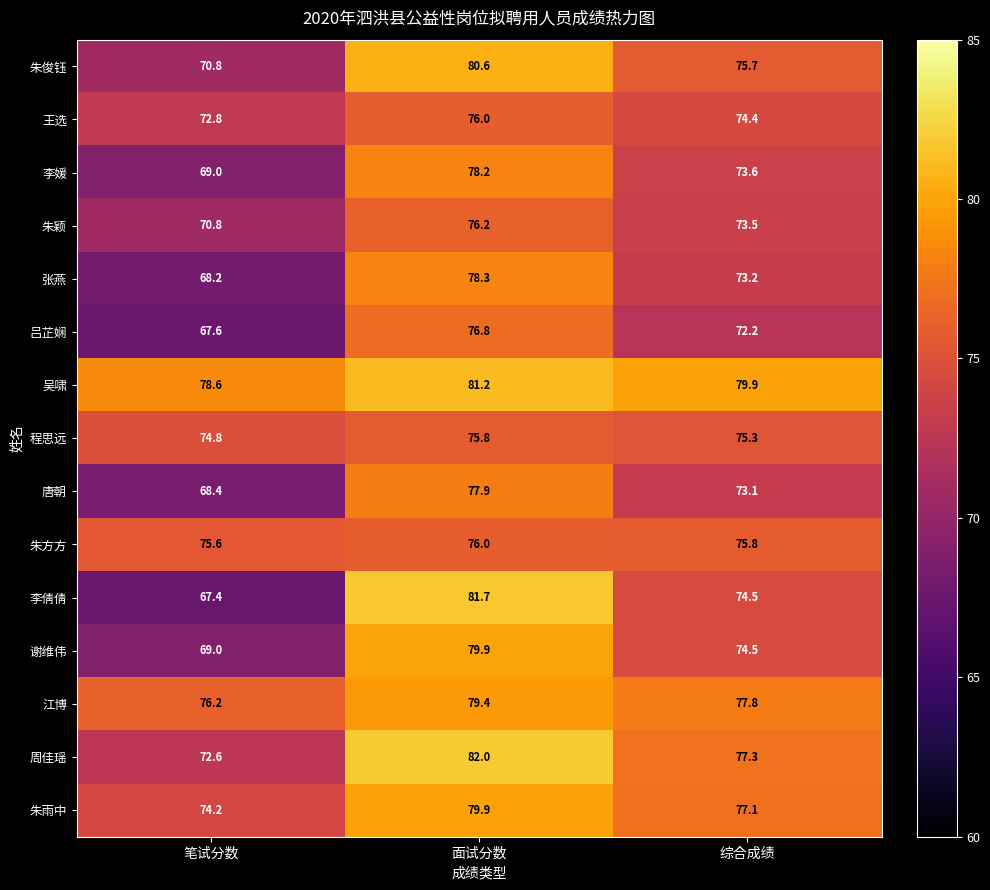

The value of 李倩倩 at 面试分数 is 108.8. True or false?

False